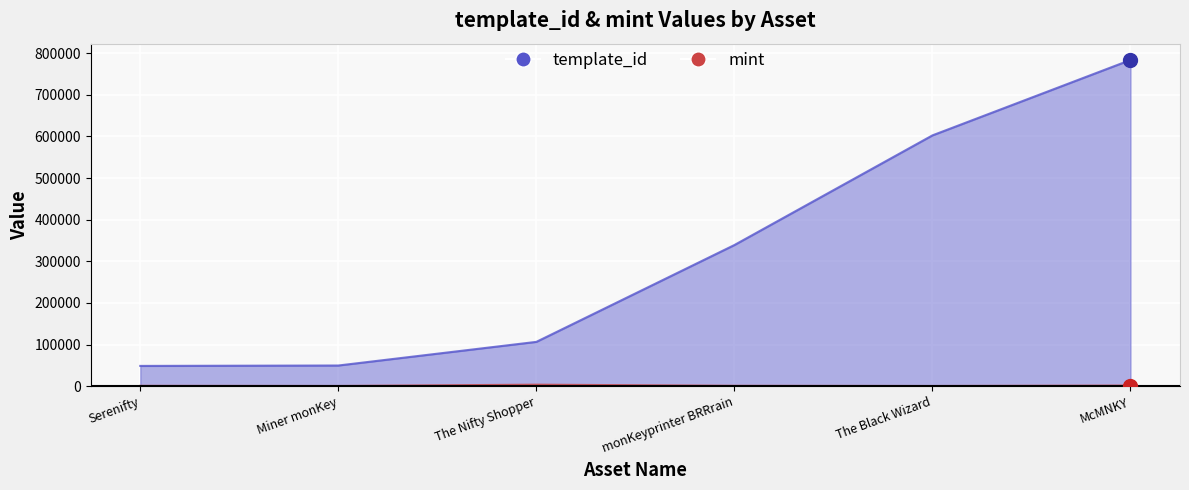

What is the value of the template_id point at the 3rd from the left?

106640